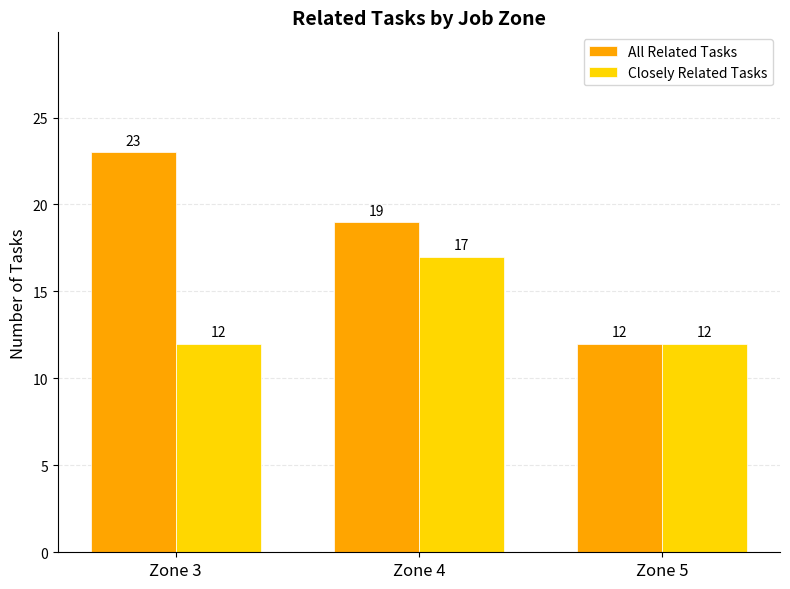

Are the bars horizontal?

No